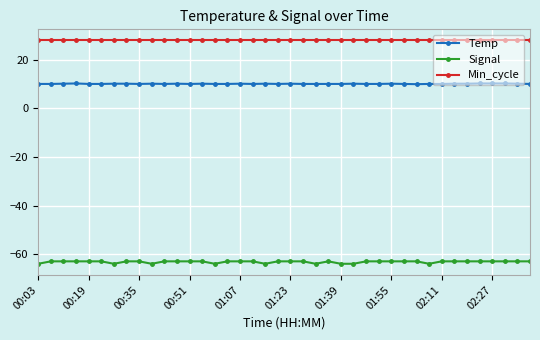

What is the average value of the Min_cycle series?

28.0